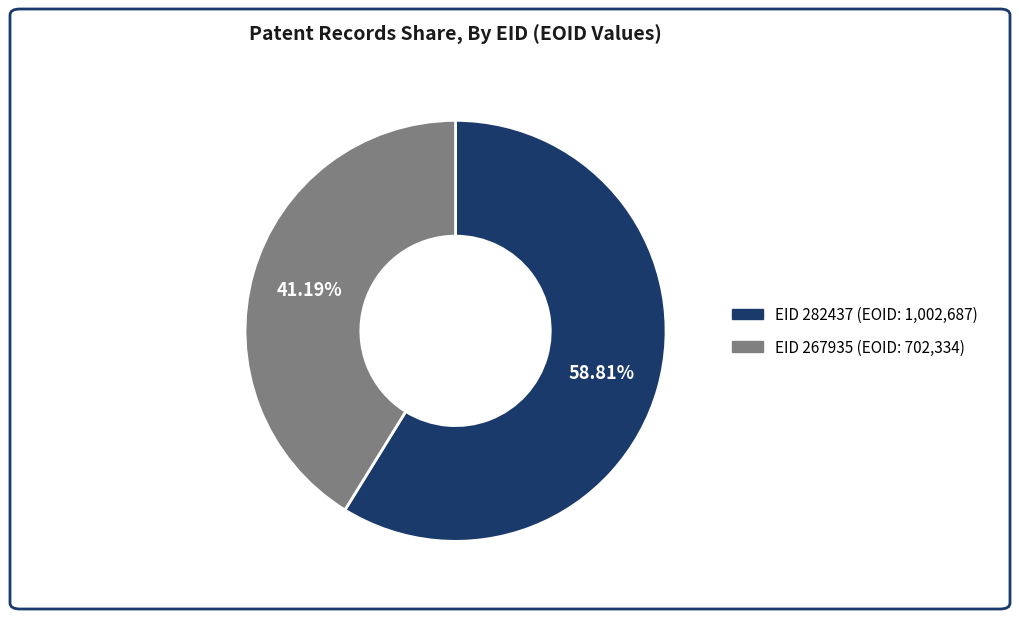

Is there any slice that represents more than half of the pie?

Yes